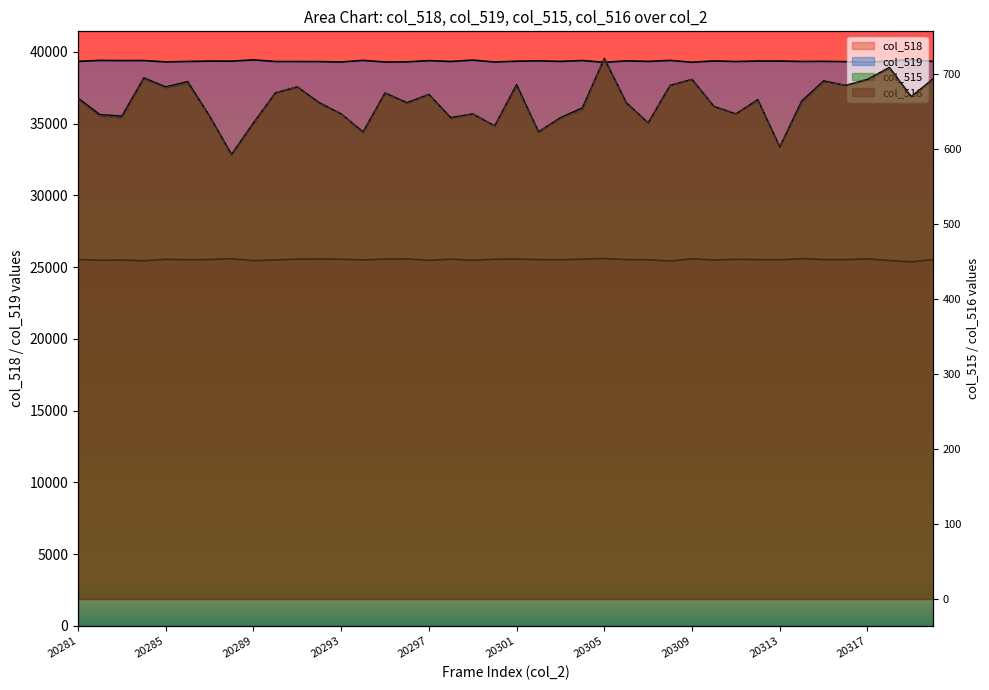

What is the approximate value of col_515 at 20284?

695